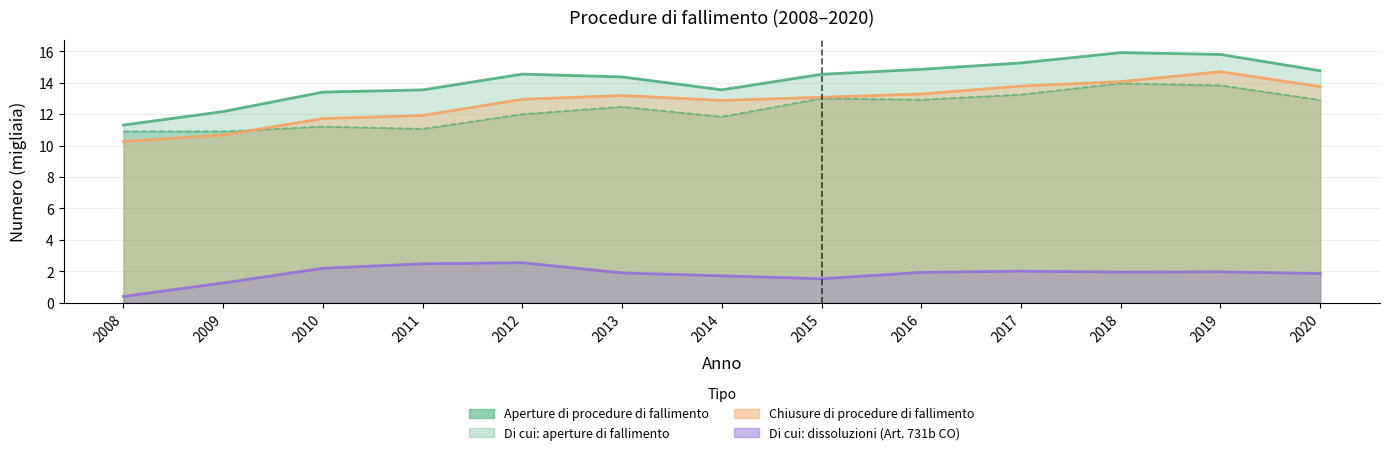

Which category has the lowest value in the Di cui: aperture di fallimento series?

2008